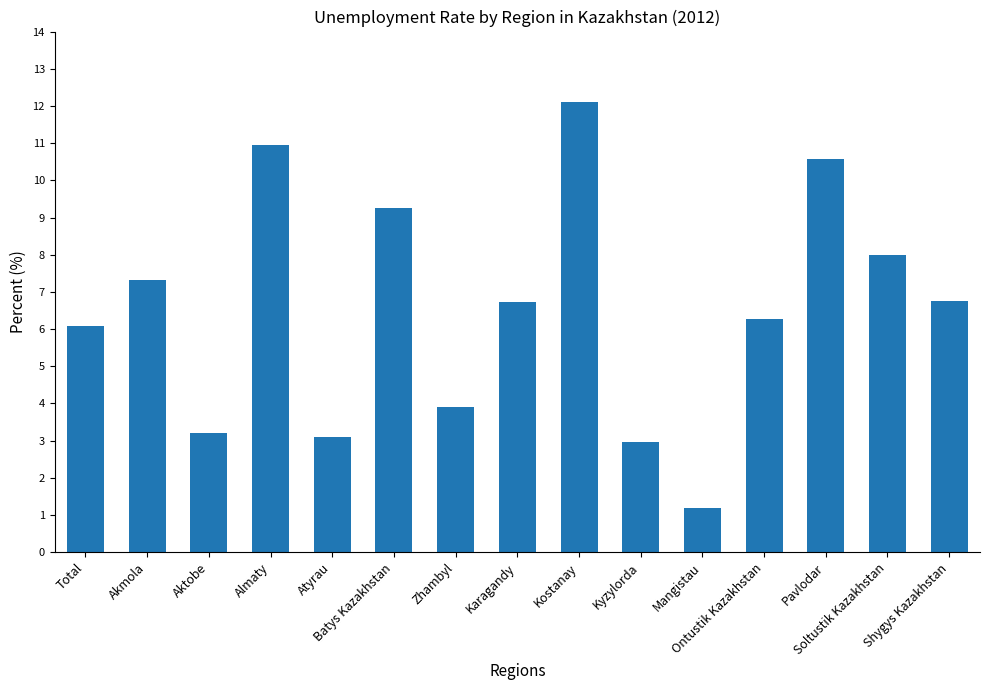

What is the sum of all values?

98.4